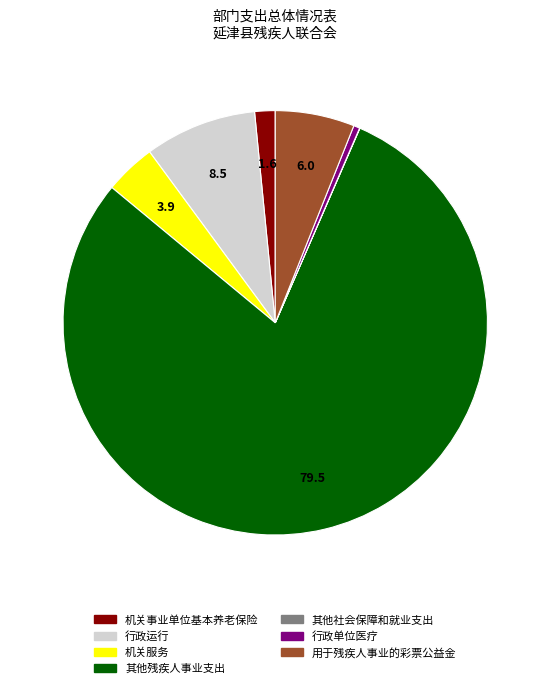

Is there any slice that represents more than half of the pie?

Yes